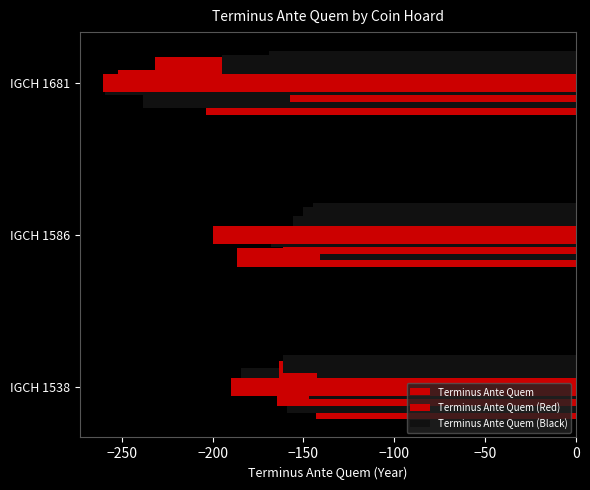

At −200, list the series in order from largest to smallest.

Terminus Ante Quem (Black), Terminus Ante Quem (Red)